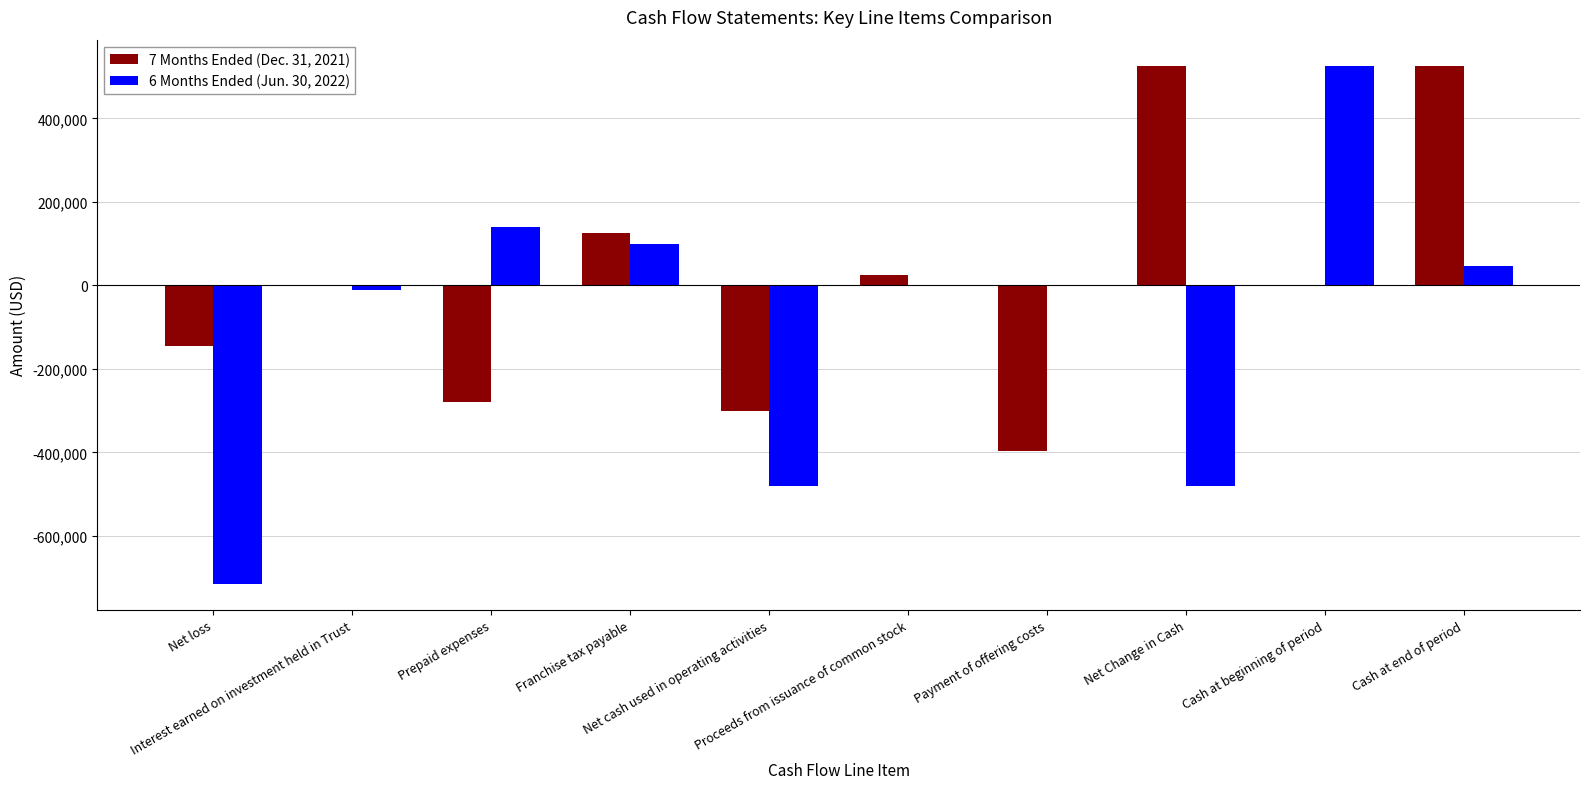

How many groups of bars are there?

10